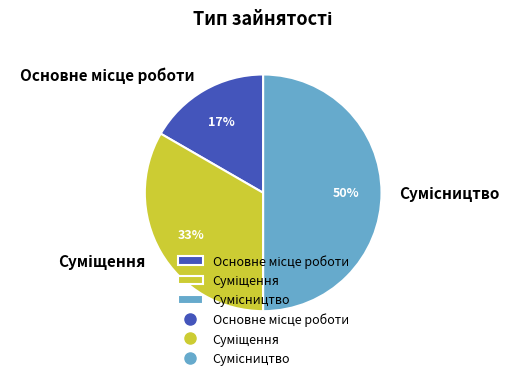

To the nearest percent, what is the average slice percentage?

33%